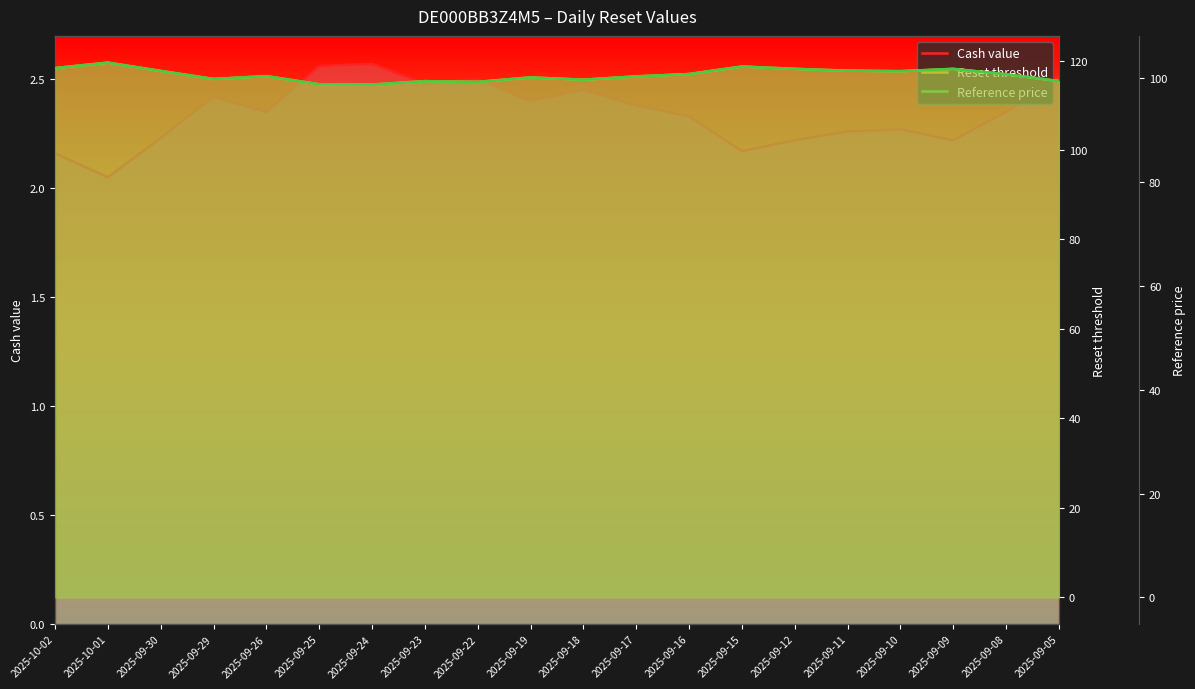

What is the sum of the Cash value values at 2025-09-05 and 2025-09-15?

4.7